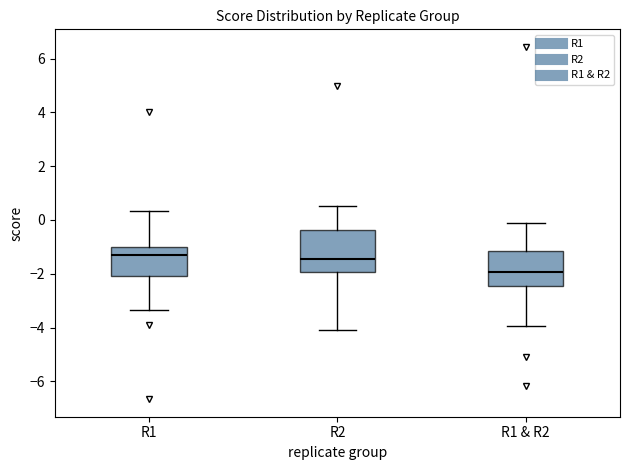

Reading left to right, transcribe this box plot: for each box, give where its median line is, the range the box spans, and where its two whiskers end, as read against the y-axis. The values are not printed on the chart, so give them approximately, as read against the axis.

R1: median -1.4, box -2.0 to -1.0, whiskers -3.4 to 0.4
R2: median -1.4, box -2.0 to -0.4, whiskers -4.0 to 0.6
R1 & R2: median -2.0, box -2.4 to -1.2, whiskers -4.0 to -0.2